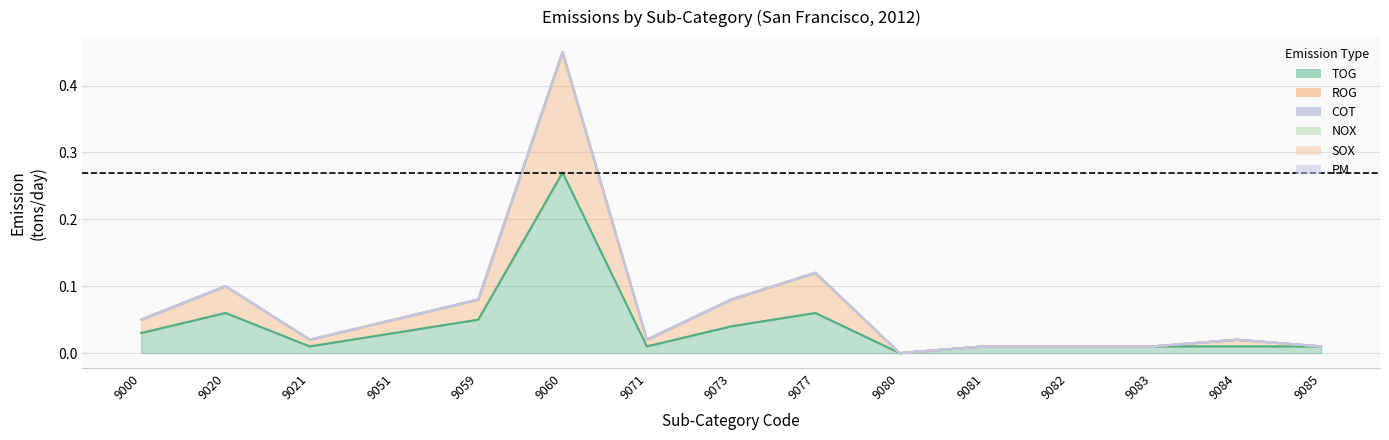

Which series has the largest range (max minus min)?

TOG